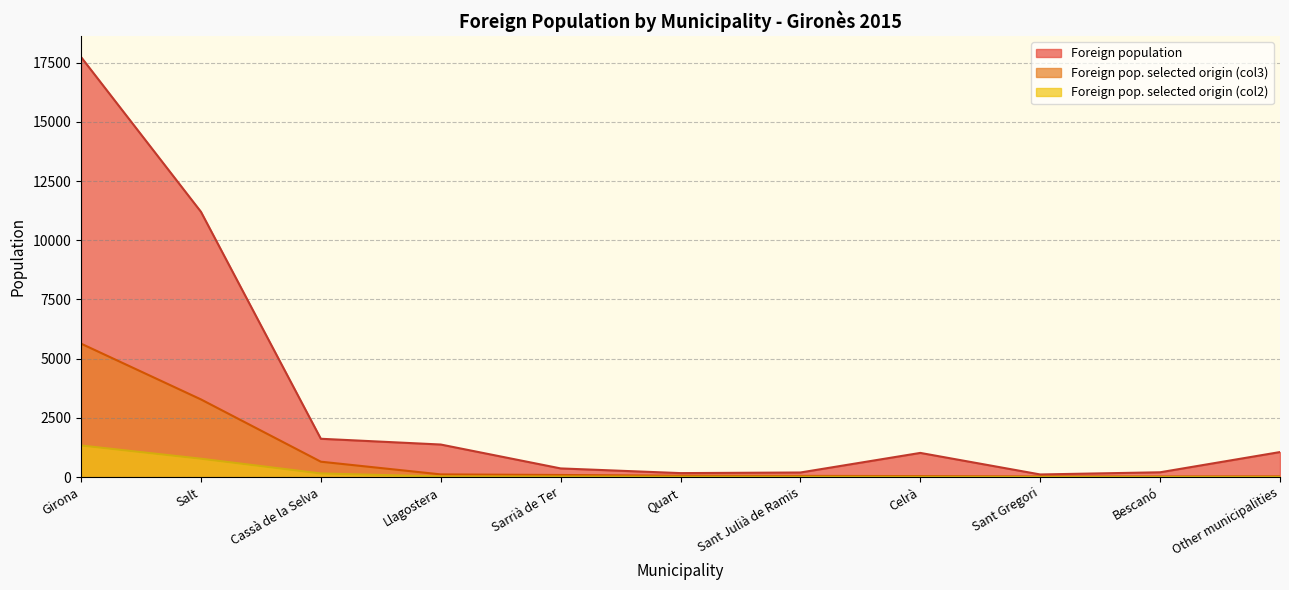

Rank the series by their maximum value, from lowest to highest.

Foreign pop. selected origin (col2), Foreign pop. selected origin (col3), Foreign population